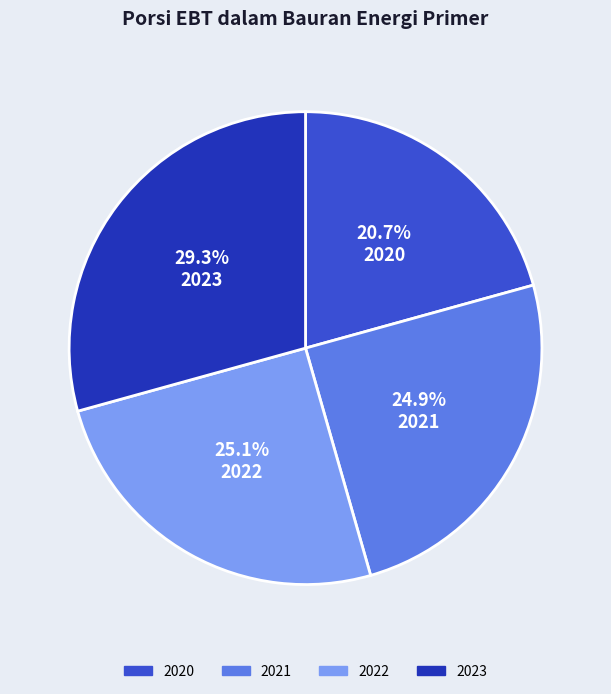

Is there any slice that represents more than half of the pie?

No